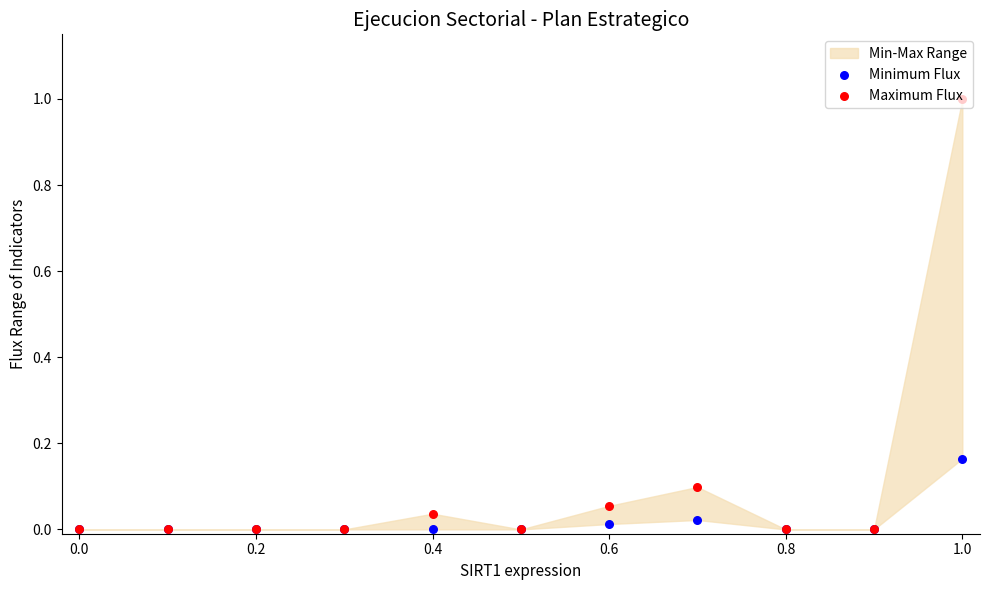

Which series has the widest spread of Y values?

Maximum Flux